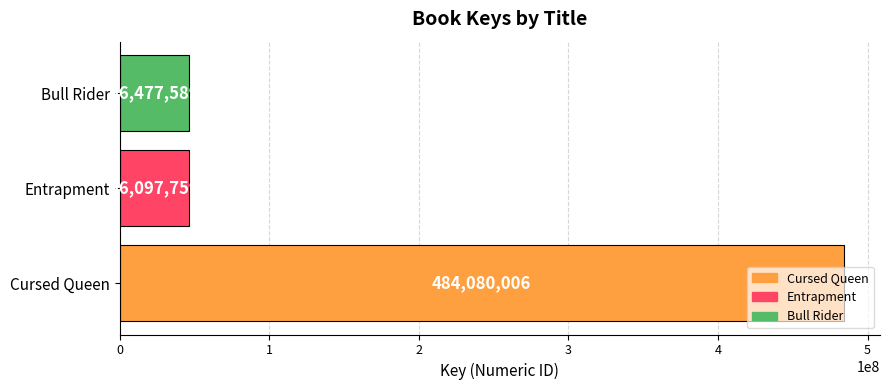

What is the smallest value displayed?

46097759